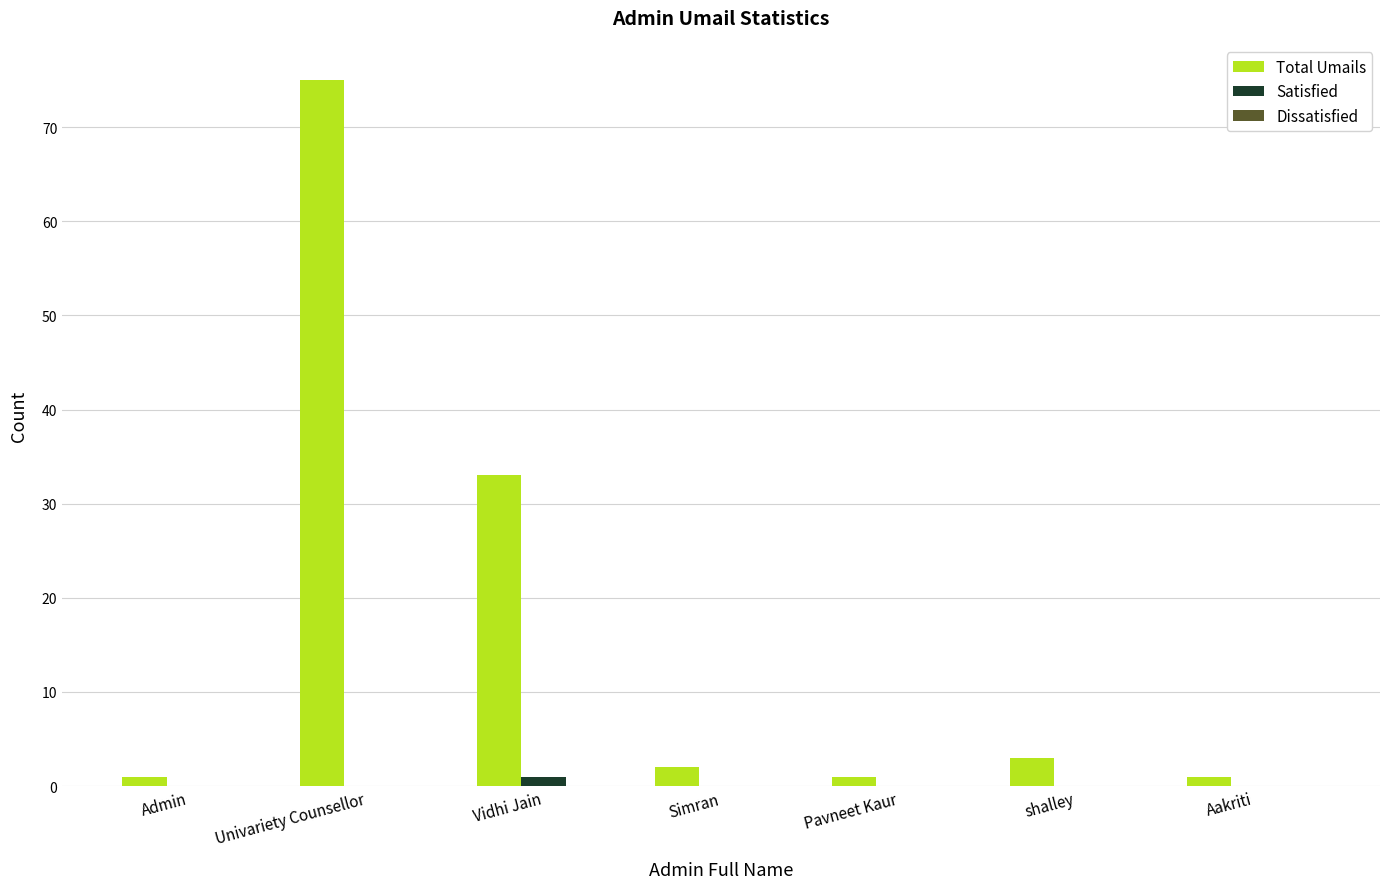

At which category is the sum across all series the highest?

Univariety Counsellor